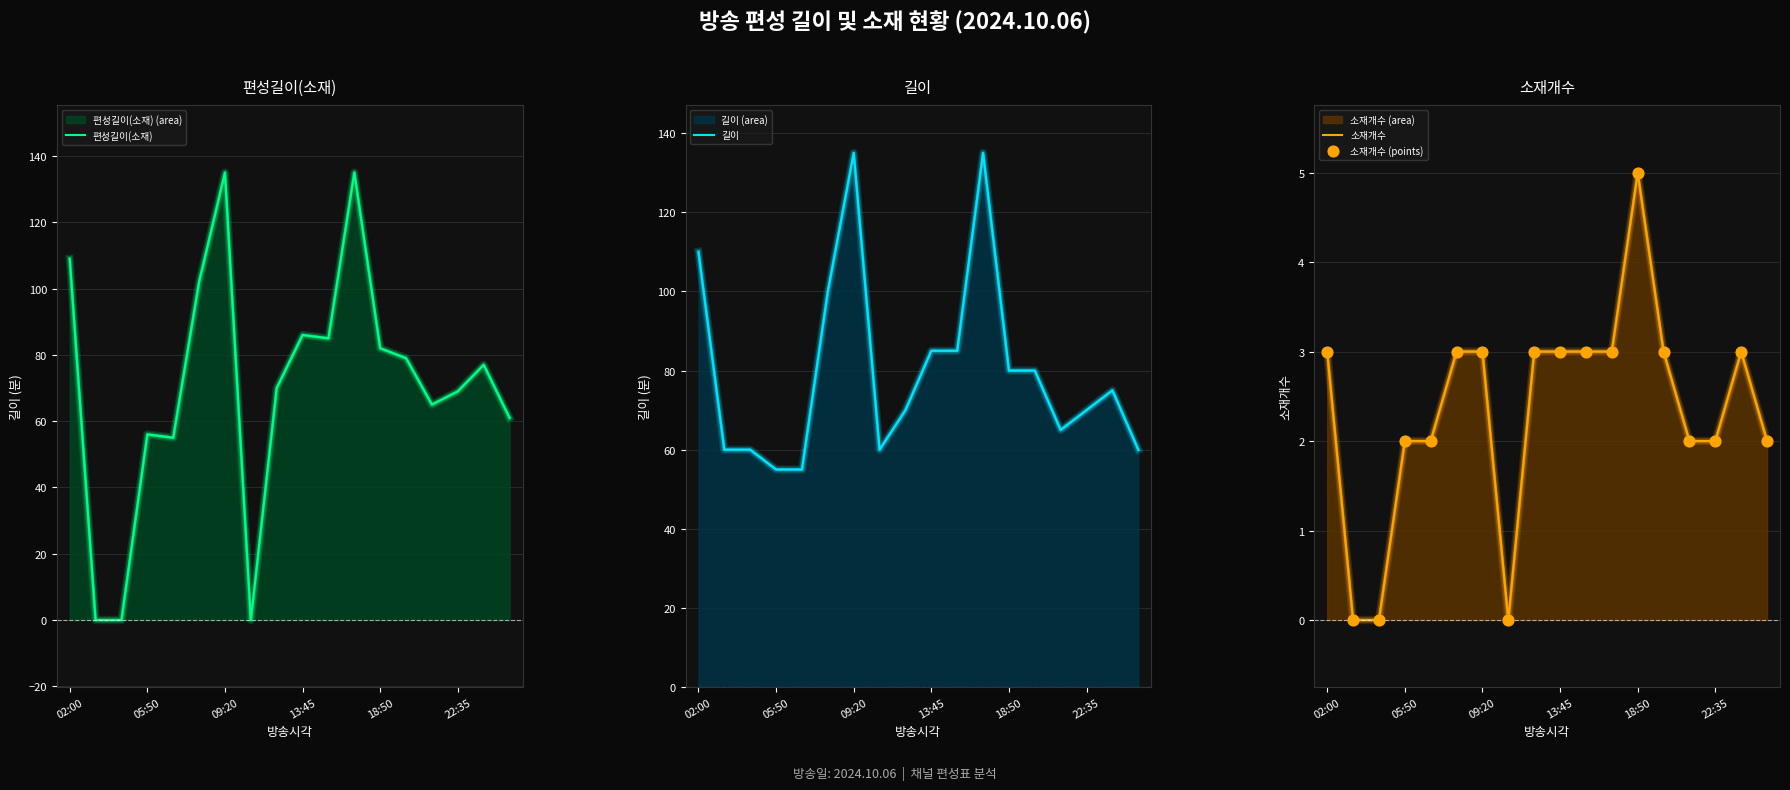

What is the total value across all series at 13:45?

177